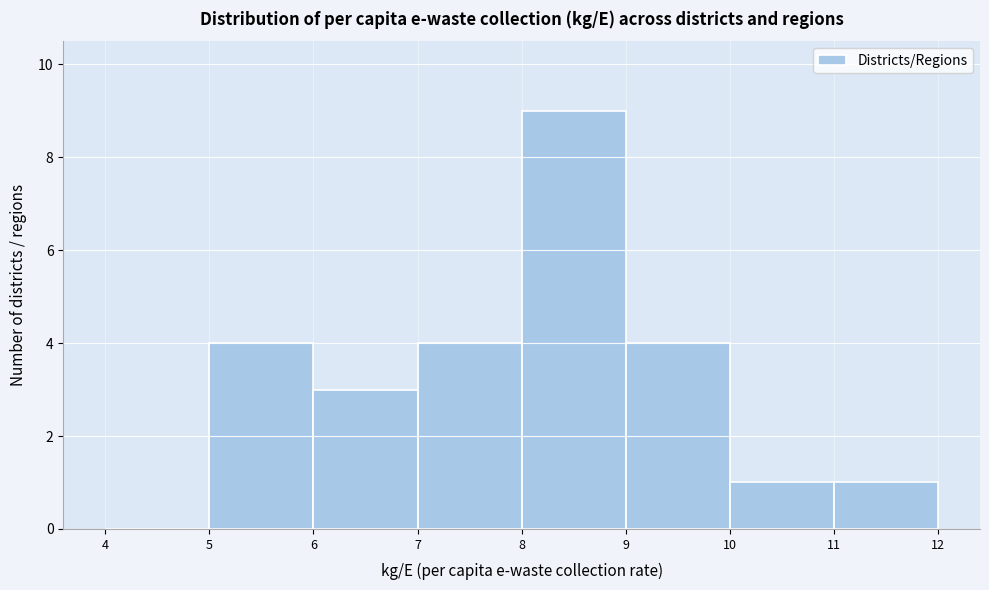

Reading left to right, list every bar in this chart as the range it spans on the x-axis followed by its height. The values are not printed on the chart, so give them approximately, as read against the axis.

4 to 5: 0
5 to 6: 4
6 to 7: 3
7 to 8: 4
8 to 9: 9
9 to 10: 4
10 to 11: 1
11 to 12: 1